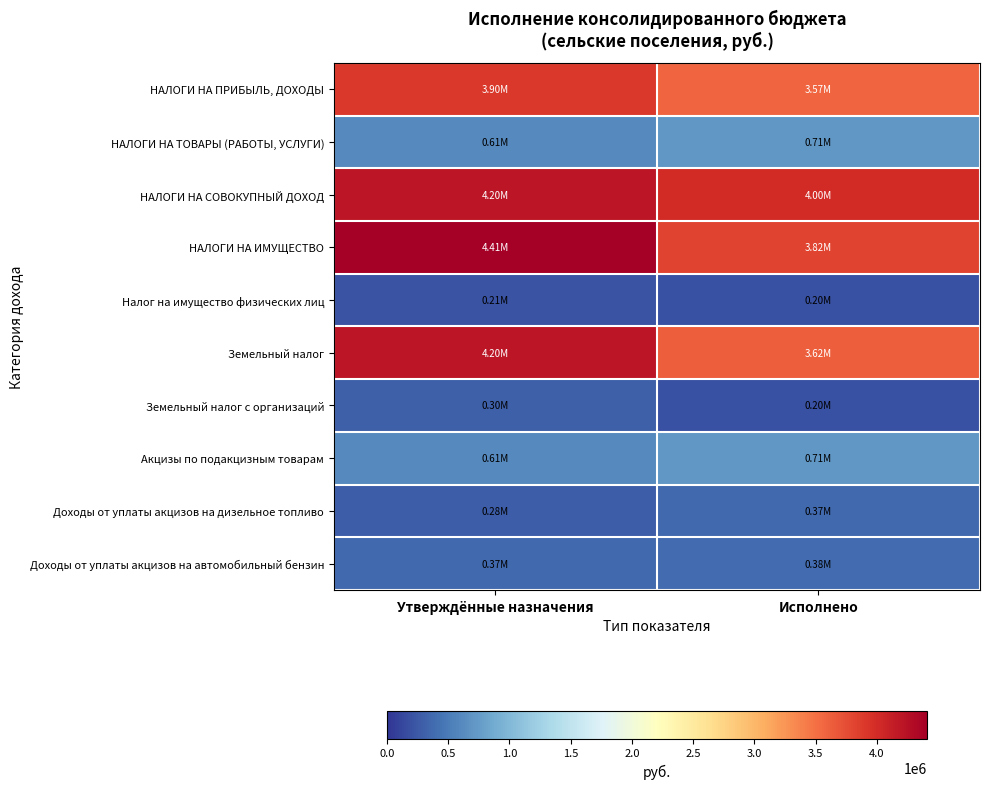

Reading left to right, extract all data points from this chart.

НАЛОГИ НА ПРИБЫЛЬ, ДОХОДЫ: Утверждённые назначения=3900000.0	Исполнено=3573538.8
НАЛОГИ НА ТОВАРЫ (РАБОТЫ, УСЛУГИ): Утверждённые назначения=612600.0	Исполнено=714498.0
НАЛОГИ НА СОВОКУПНЫЙ ДОХОД: Утверждённые назначения=4200400.0	Исполнено=4001773.0
НАЛОГИ НА ИМУЩЕСТВО: Утверждённые назначения=4410000.0	Исполнено=3822890.3
Налог на имущество физических лиц: Утверждённые назначения=210000.0	Исполнено=204438.4
Земельный налог: Утверждённые назначения=4200000.0	Исполнено=3618451.9
Земельный налог с организаций: Утверждённые назначения=300000.0	Исполнено=203234.2
Акцизы по подакцизным товарам: Утверждённые назначения=612600.0	Исполнено=714498.0
Доходы от уплаты акцизов на дизельное топливо: Утверждённые назначения=282800.0	Исполнено=369125.6
Доходы от уплаты акцизов на автомобильный бензин: Утверждённые назначения=372600.0	Исполнено=383420.5